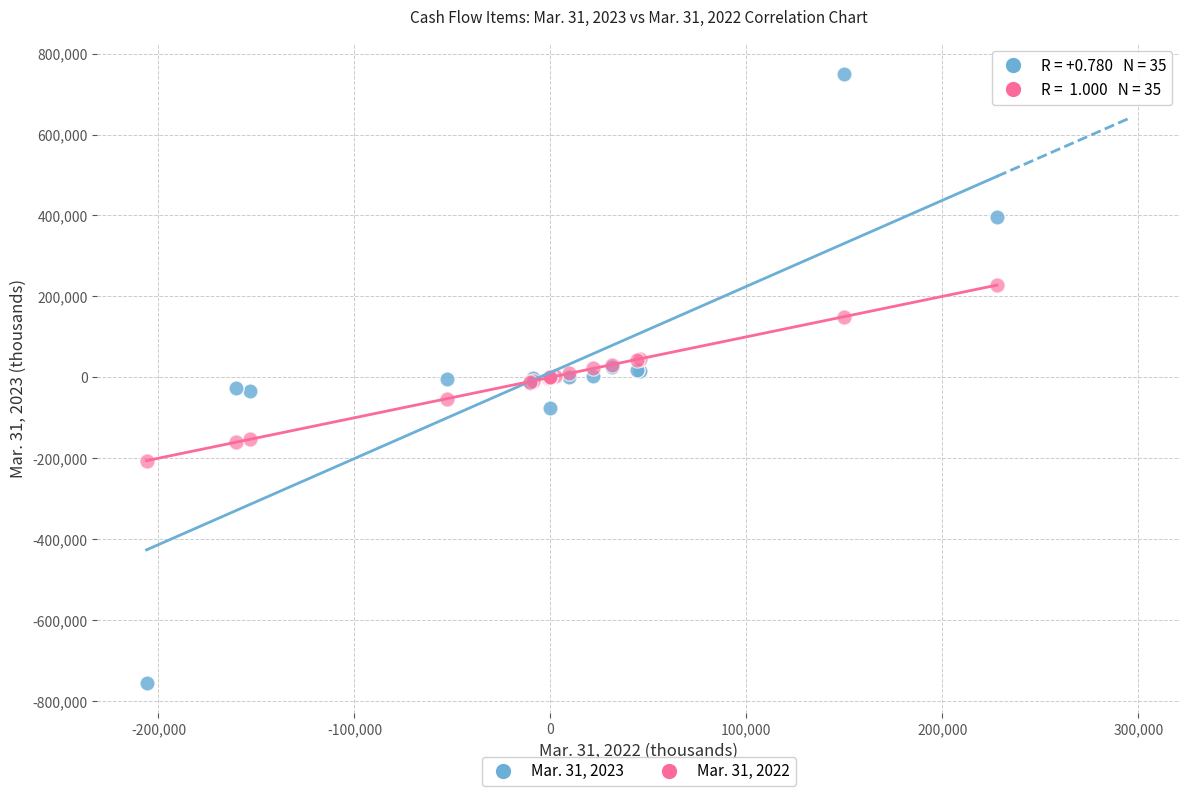

Which series contains the highest Y value?

Mar. 31, 2023